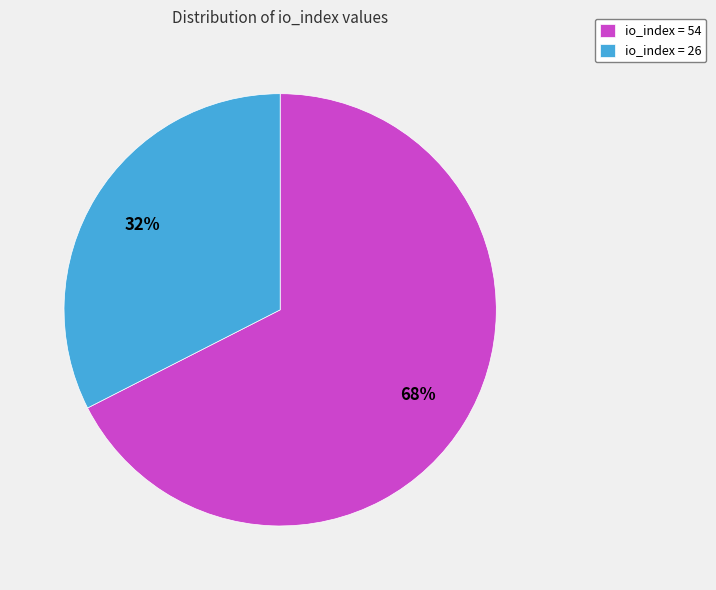

Between io_index = 26 and io_index = 54, which is larger?

io_index = 54